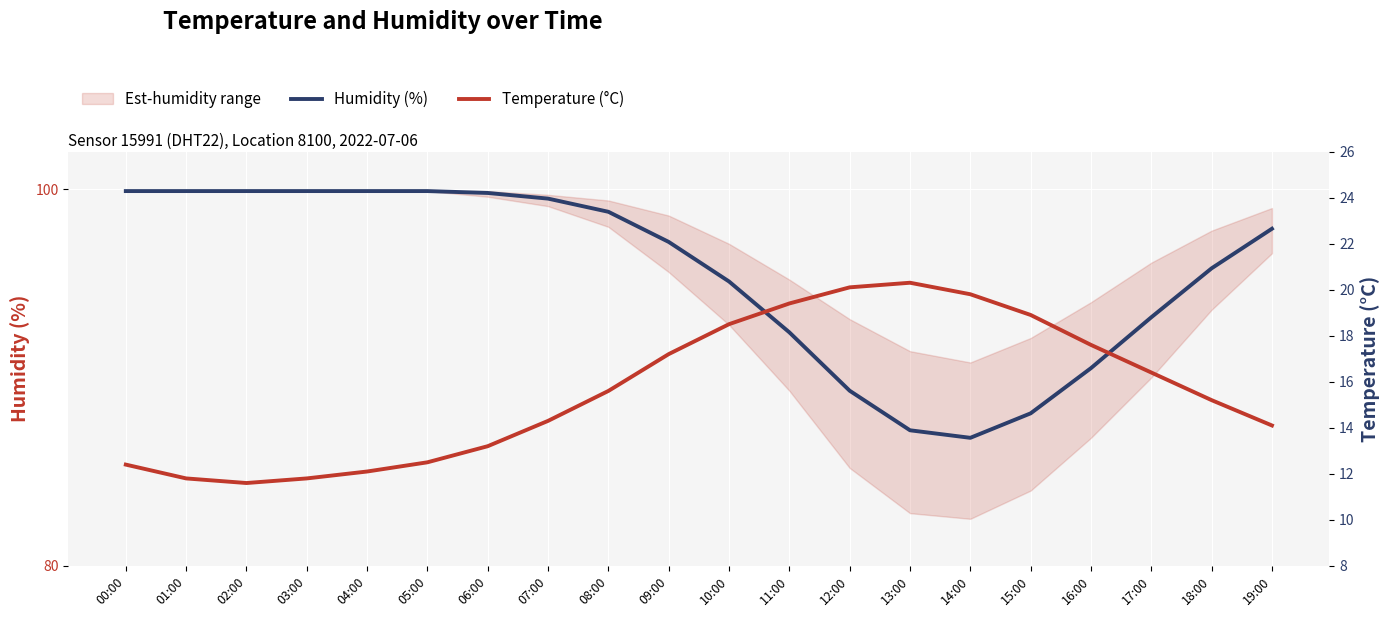

What is the label of the 17th point from the right?

03:00